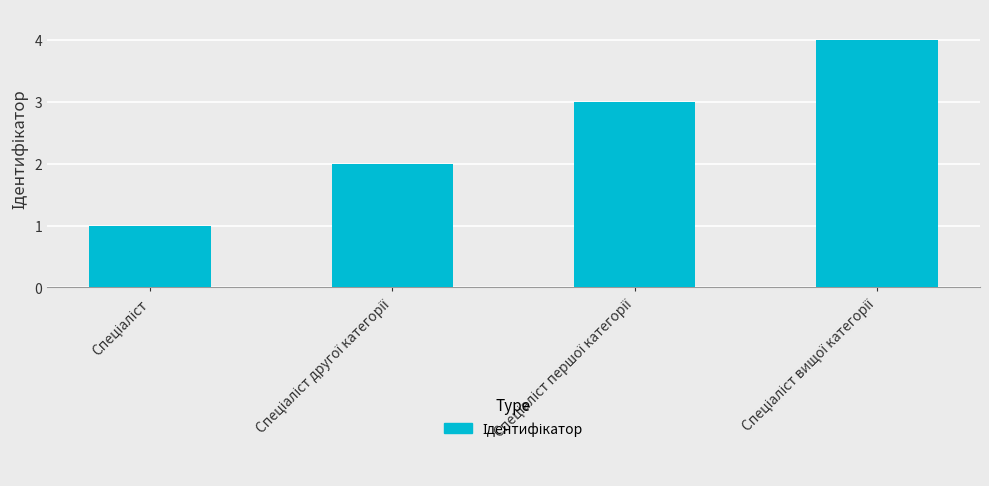

What is the greatest value displayed?

4